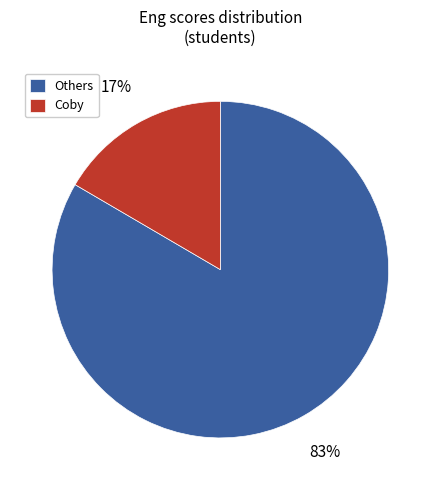

Do Coby and Others together represent more than half of the pie?

Yes